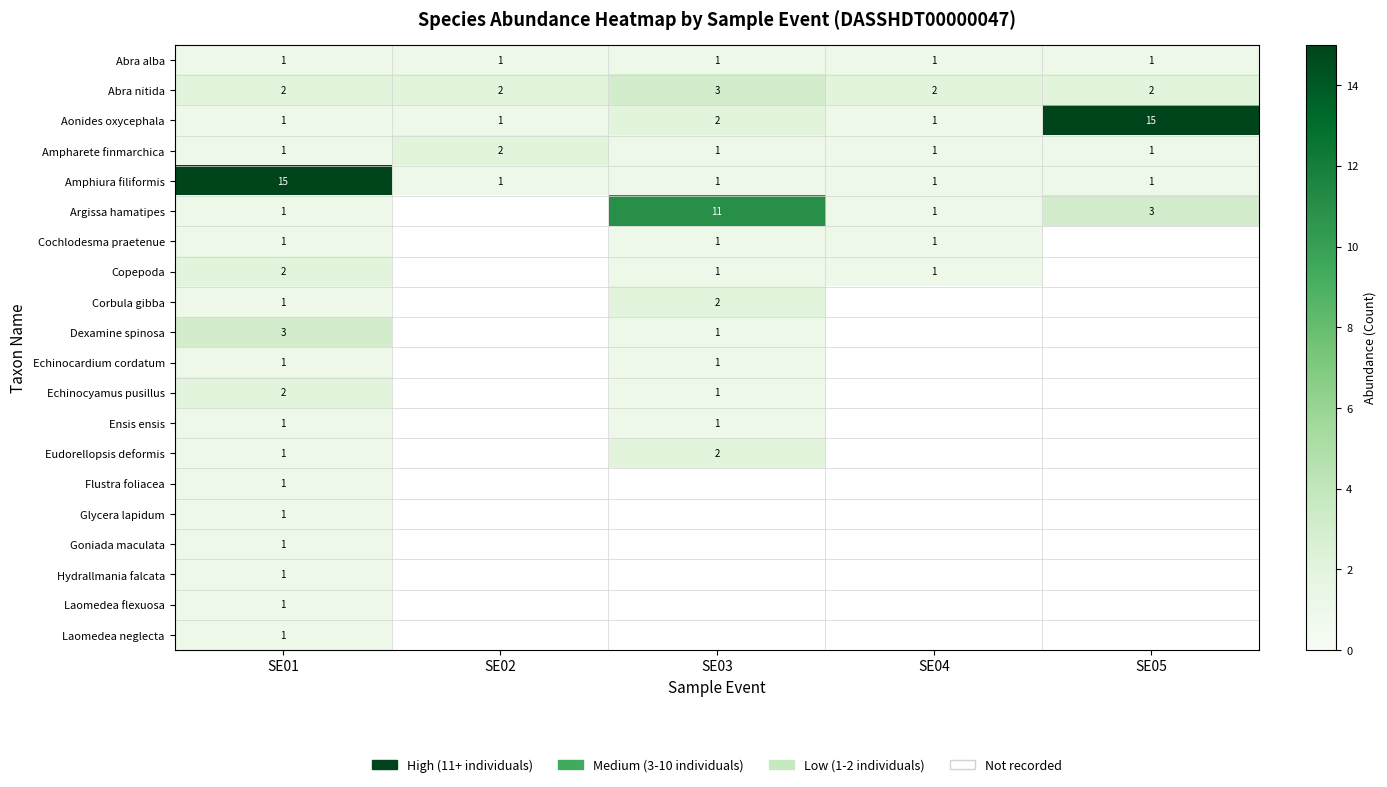

At how many categories does at least one series exceed 5?

3